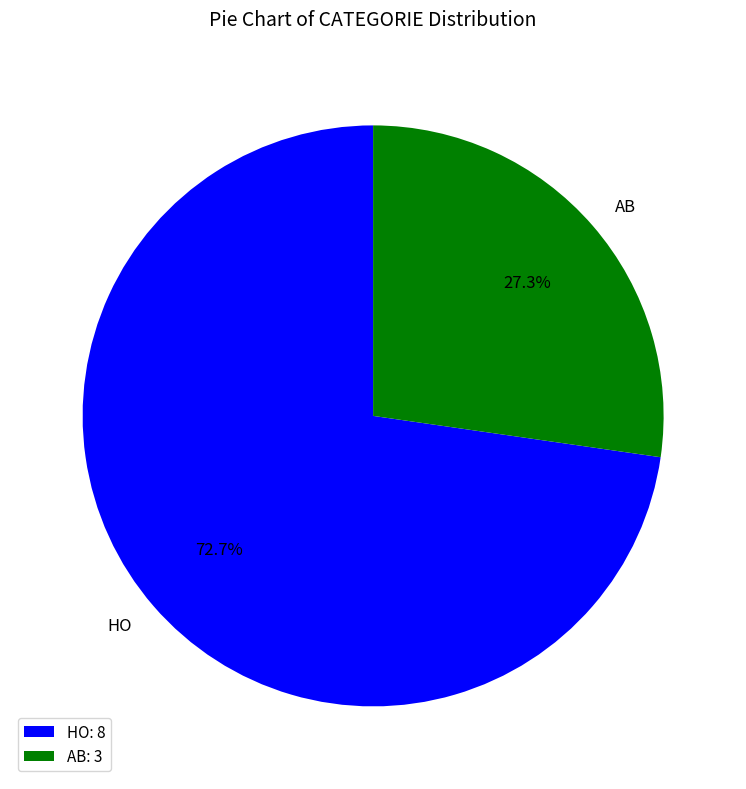

What is the largest slice in the pie chart?

HO